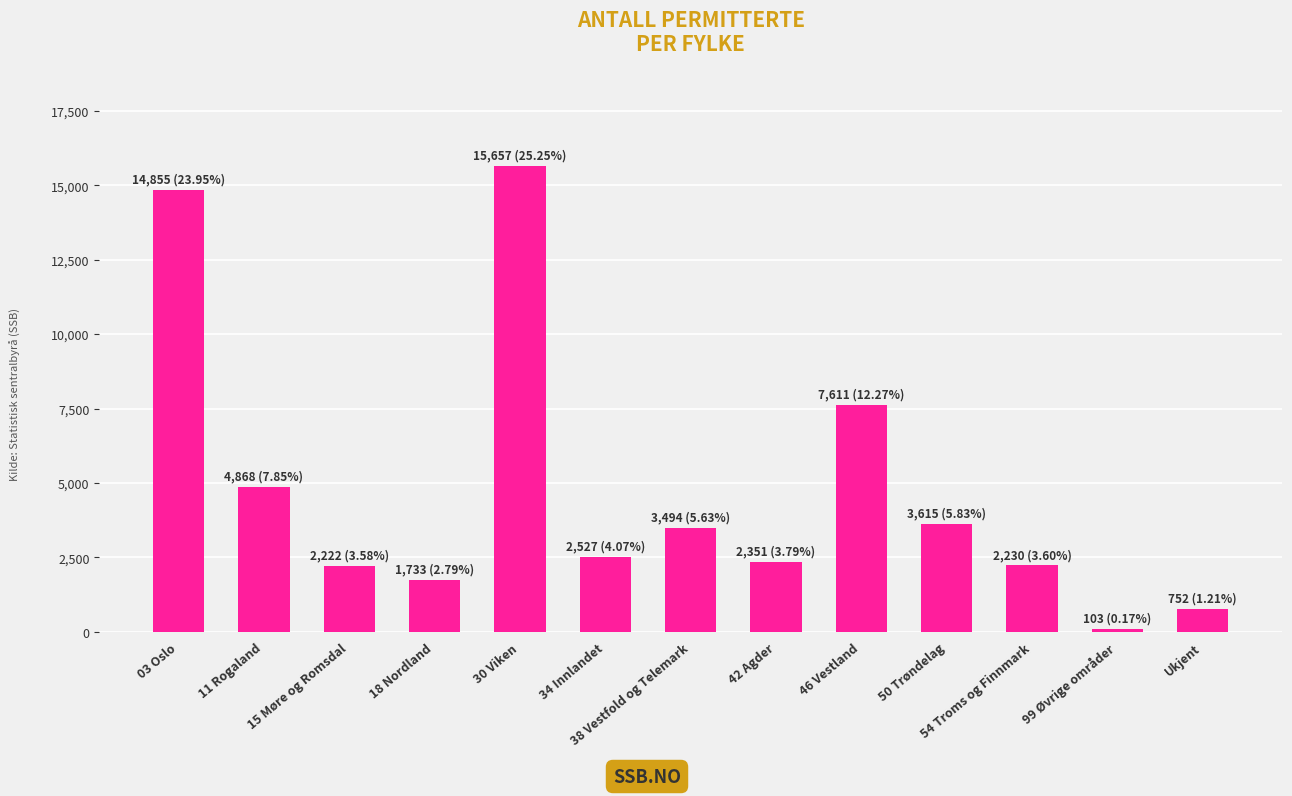

At which category does the chart reach its peak across all series?

30 Viken